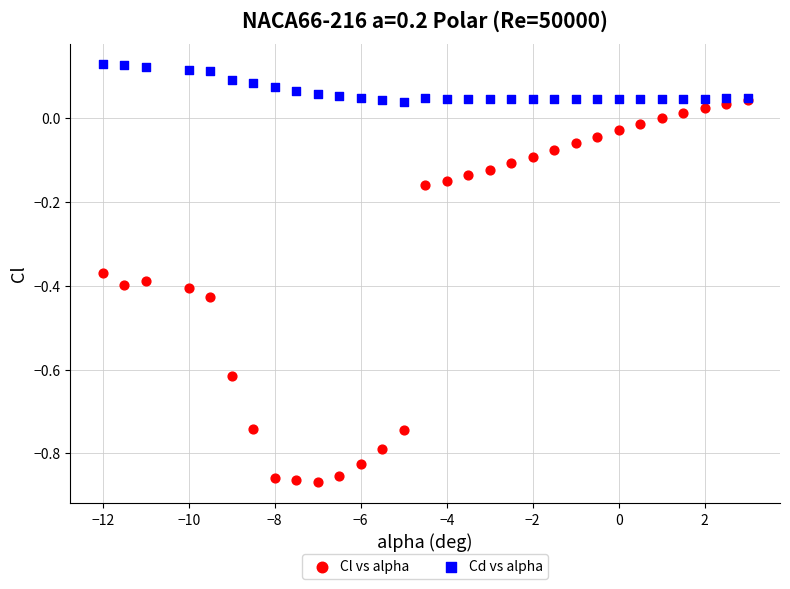

What are all the series names shown in the legend?

Cl vs alpha, Cd vs alpha